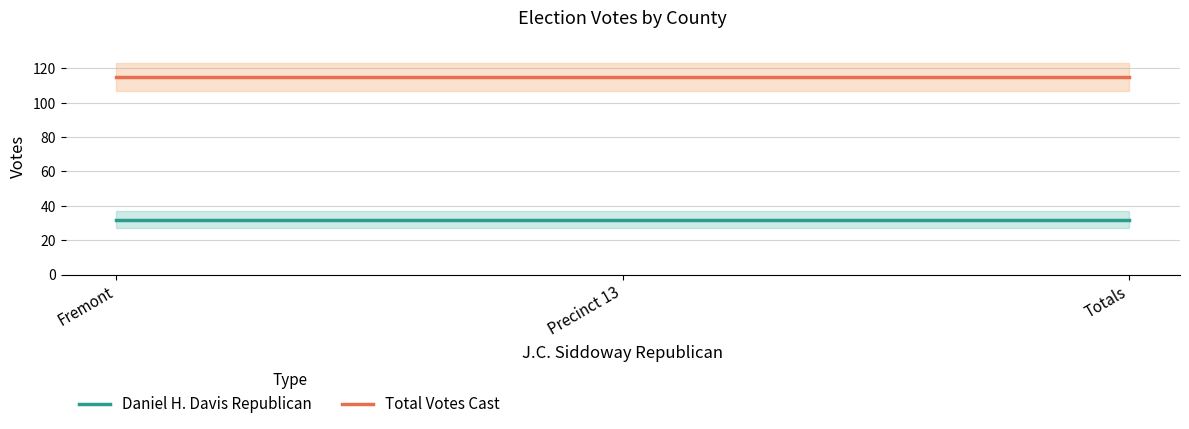

Which series has the largest total across all categories?

Total Votes Cast